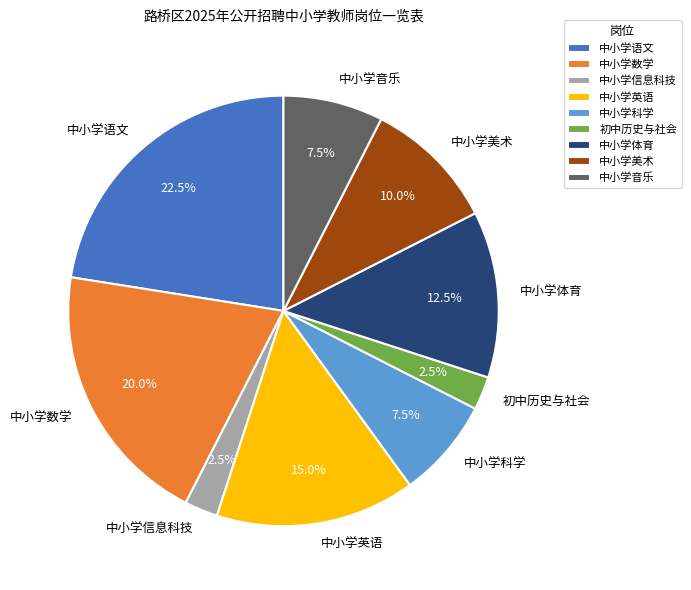

What is the ratio of the value at 中小学信息科技 to the value at 初中历史与社会?

1.0